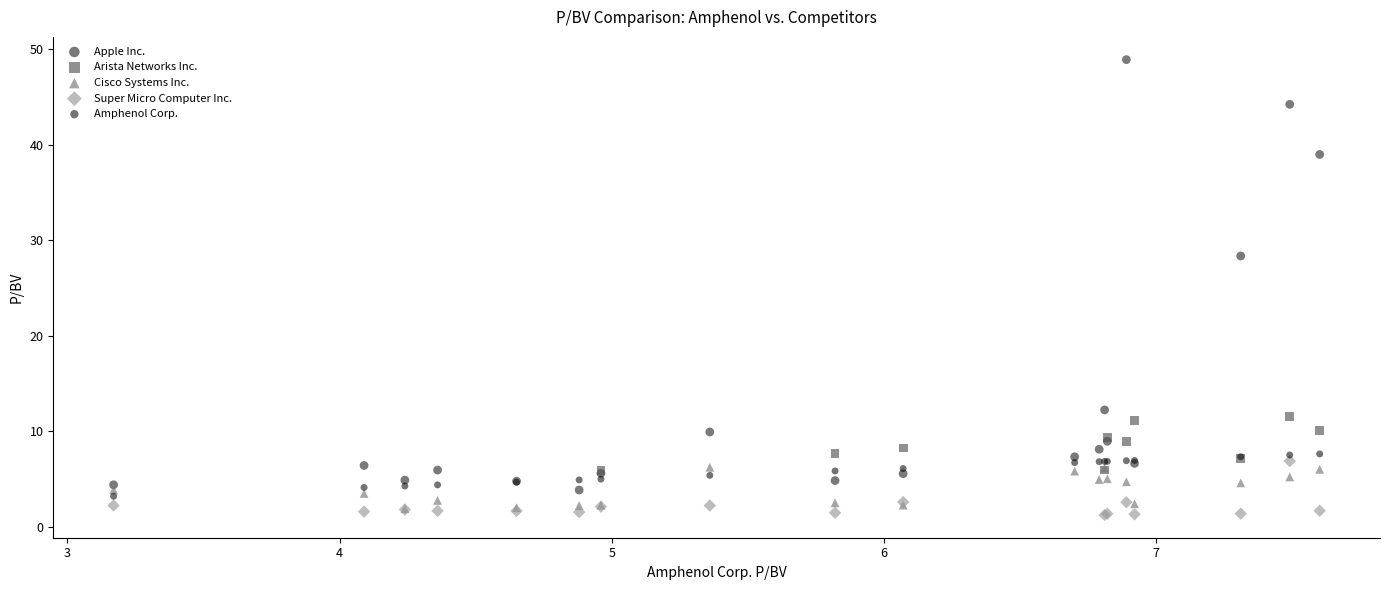

Which series contains the highest Y value?

Apple Inc.